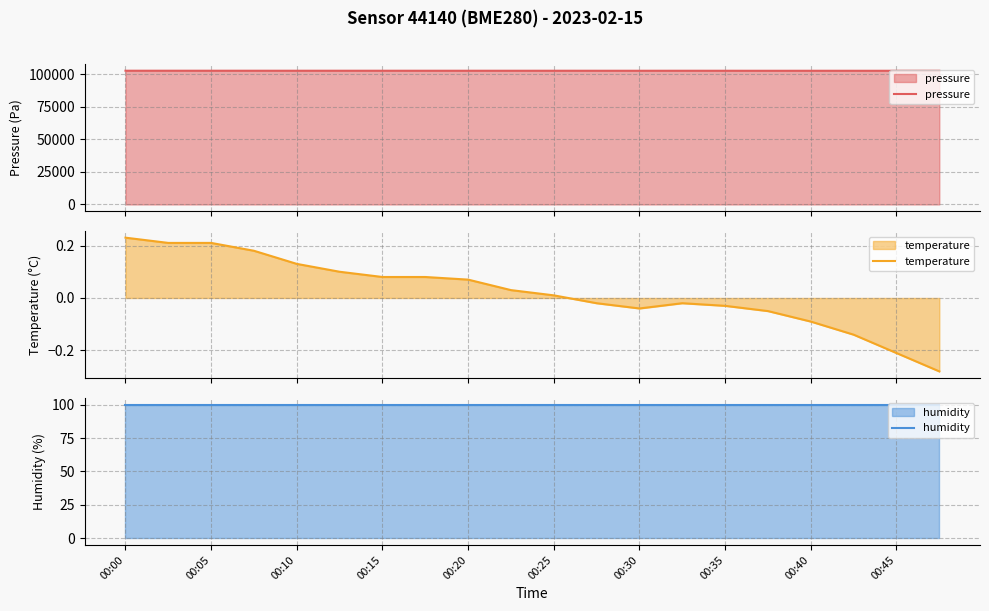

What is the spread (max minus min) of values at 11?

102835.7